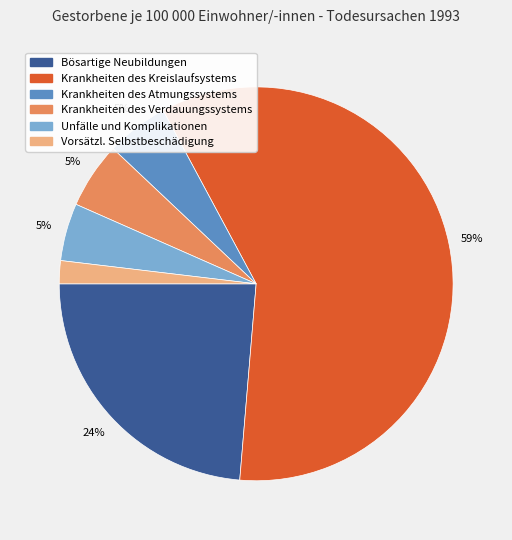

Does Krankheiten des Verdauungssystems account for over 50% of the chart?

No